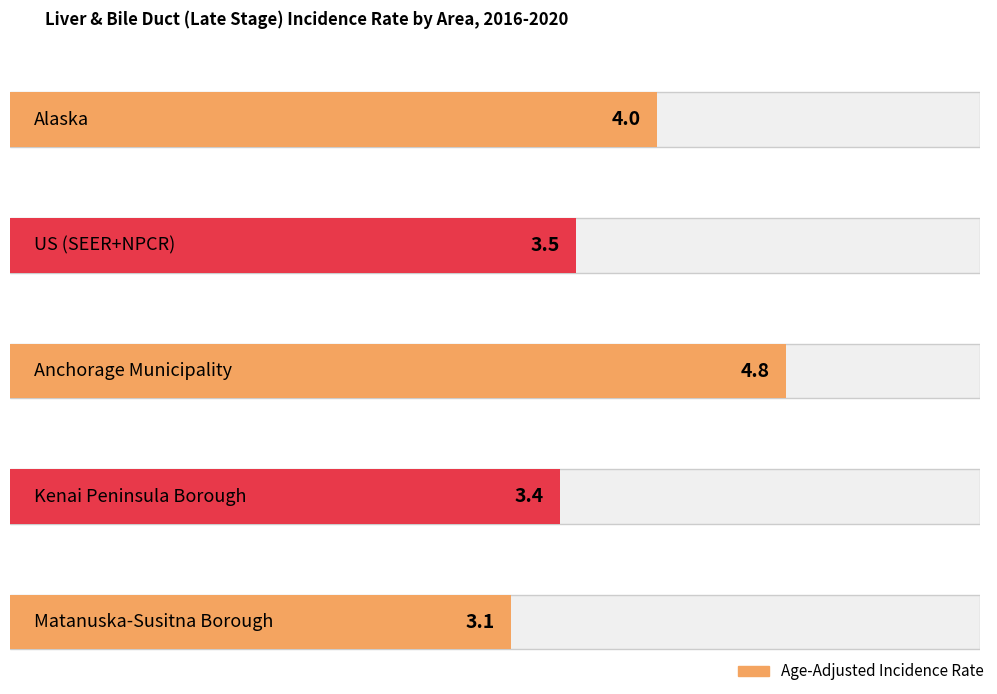

Reading left to right, what are all the values shown in this chart?

Alaska=4.0	US (SEER+NPCR)=3.5	Anchorage Municipality=4.8	Kenai Peninsula Borough=3.4	Matanuska-Susitna Borough=3.1